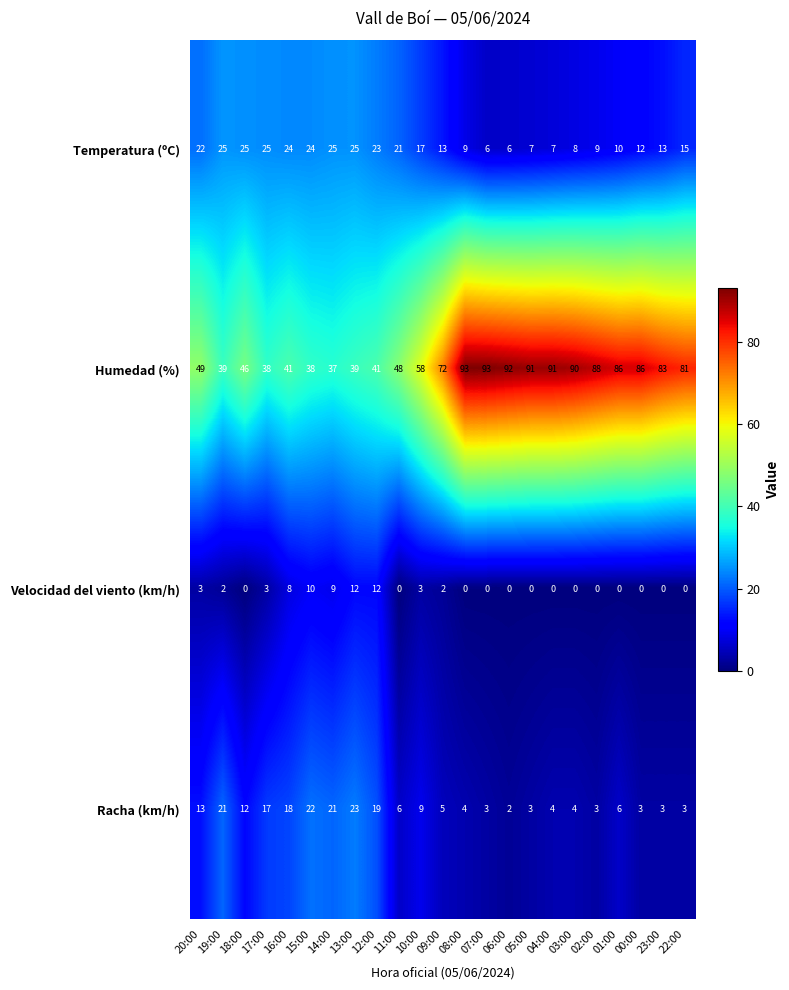

What is the highest value of the Racha (km/h) series?

23